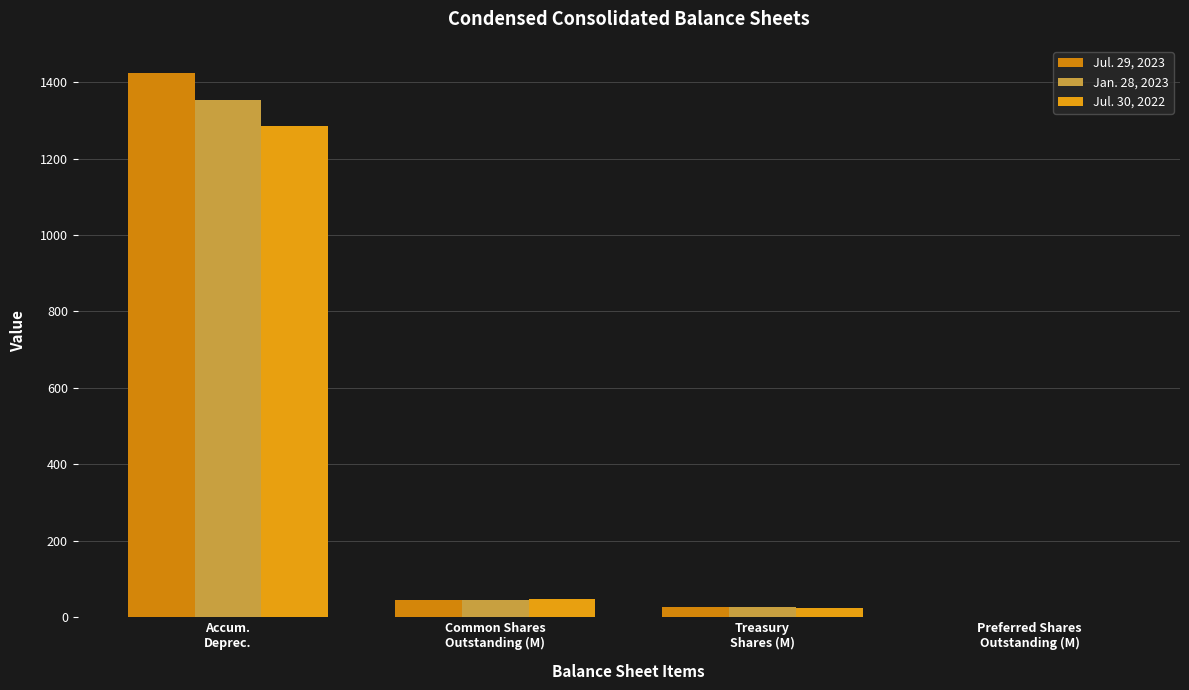

What is the difference between the maximum and second lowest values in the Jan. 28, 2023 series?

1327.6